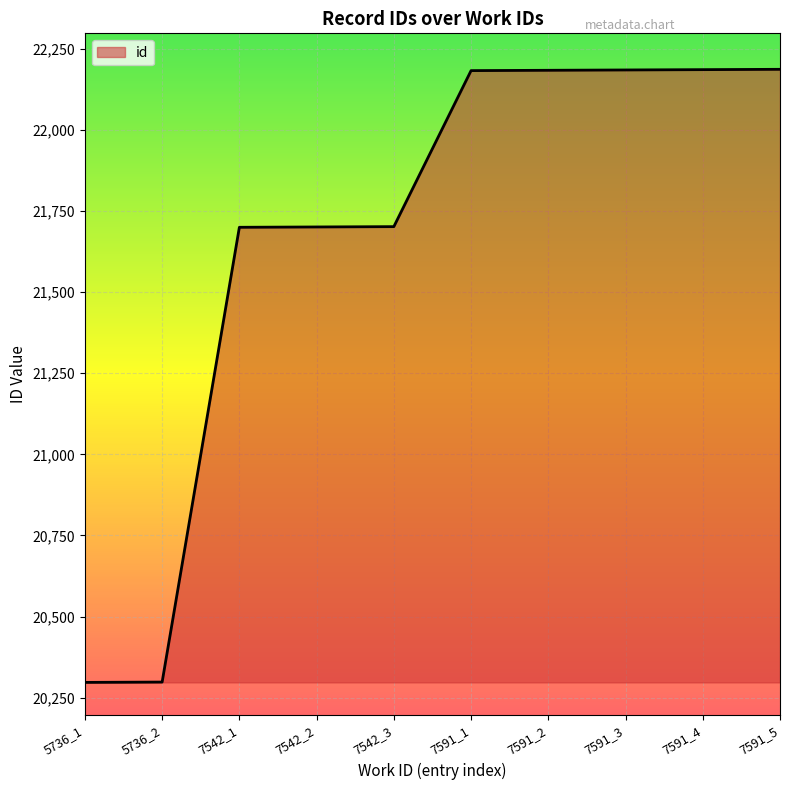

What is the difference between the maximum and minimum values?

1890